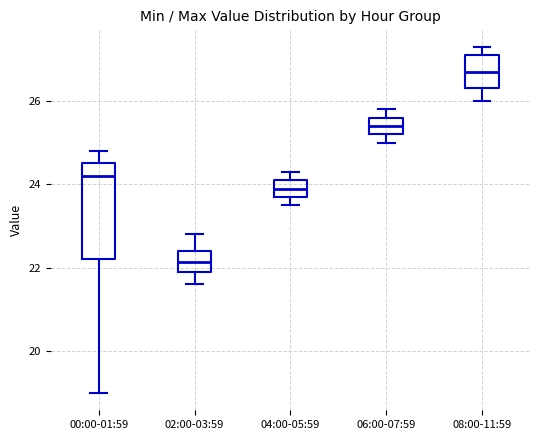

Reading left to right, read every box against the y-axis: the position of its median line, the range the box covers, and the ends of its whiskers. The values are not printed on the chart, so give them approximately, as read against the axis.

00:00-01:59: median 24.2, box 22.2 to 24.6, whiskers 19.0 to 24.8
02:00-03:59: median 22.2, box 22.0 to 22.4, whiskers 21.6 to 22.8
04:00-05:59: median 24.0, box 23.8 to 24.2, whiskers 23.6 to 24.4
06:00-07:59: median 25.4, box 25.2 to 25.6, whiskers 25.0 to 25.8
08:00-11:59: median 26.8, box 26.4 to 27.2, whiskers 26.0 to 27.4